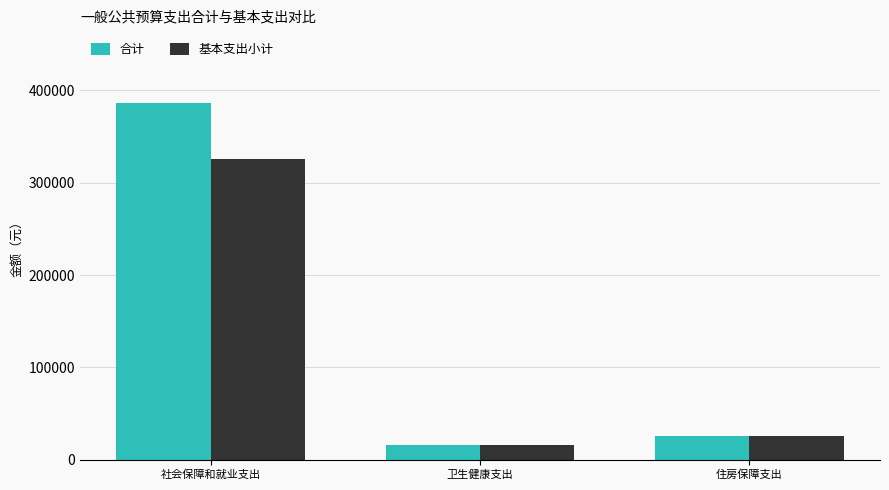

What are all the series names shown in the legend?

合计, 基本支出小计